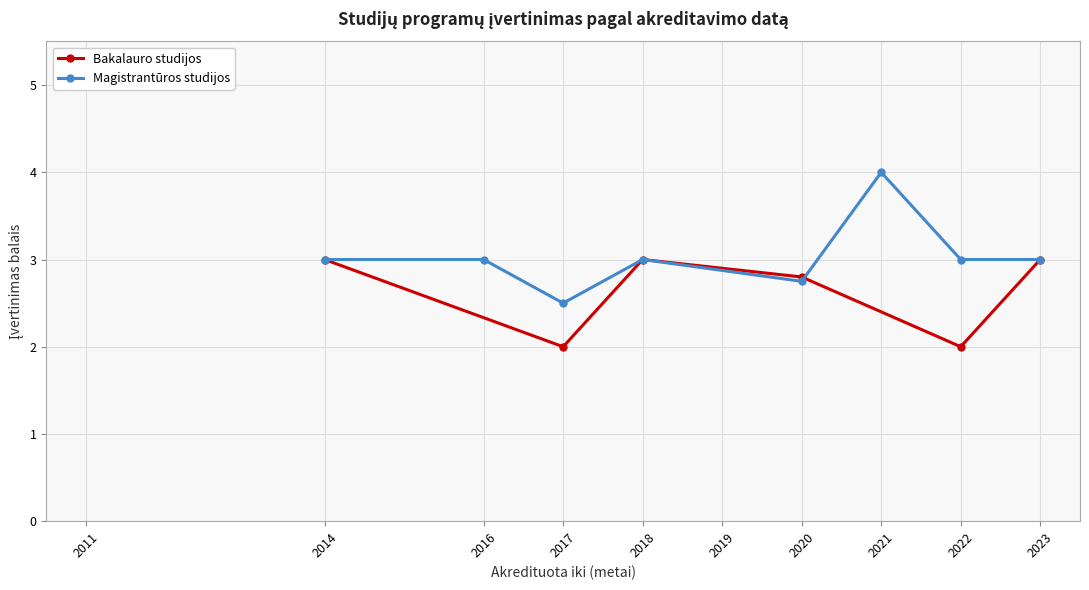

In Bakalauro studijos, how many points are higher than both neighbors (excluding endpoints)?

1